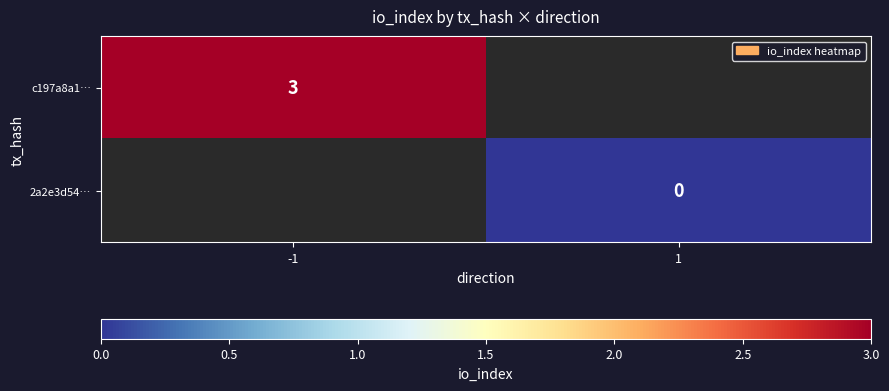

How many series are shown in this chart?

2